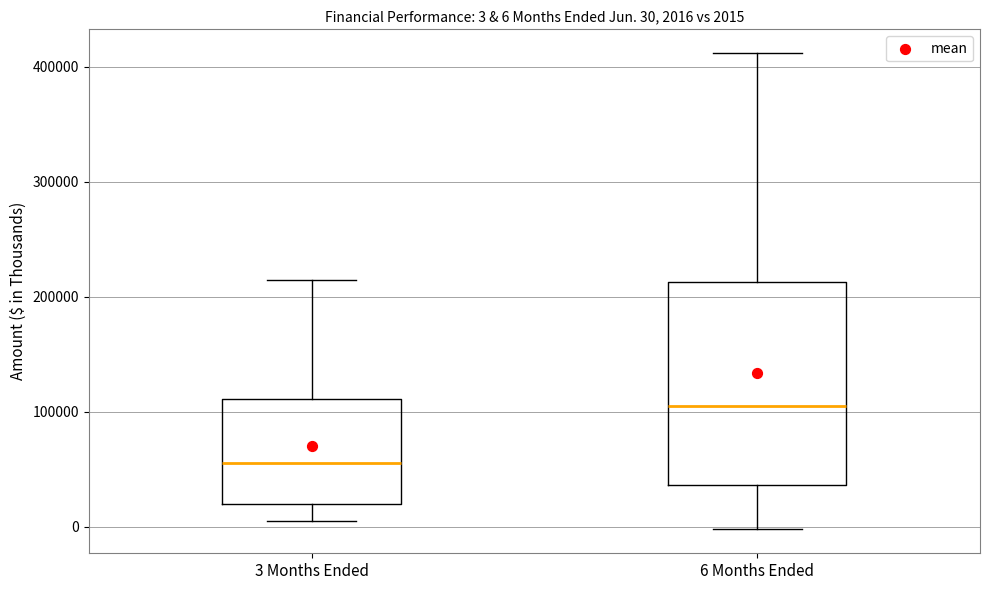

Comparing the boxes themselves (not the whiskers), which one is the tallest?

6 Months Ended